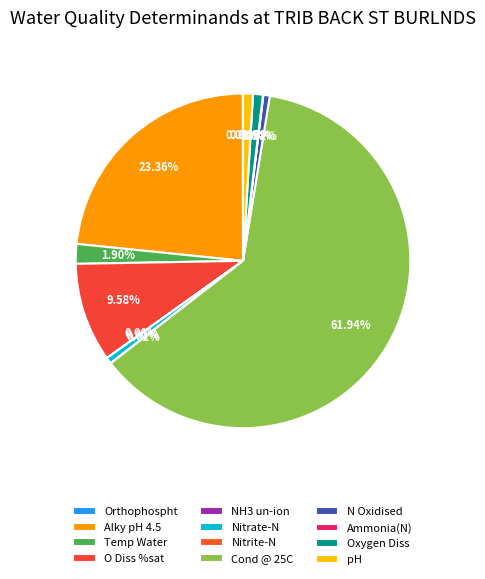

What is the largest slice in the pie chart?

Cond @ 25C